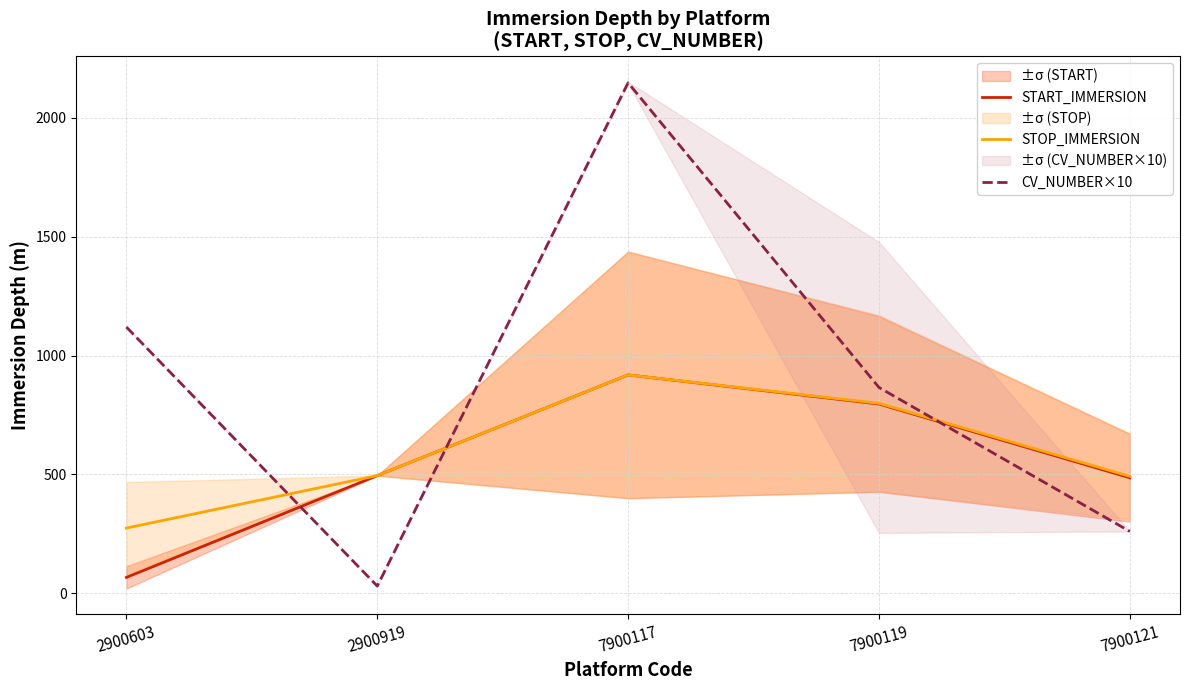

Reading left to right, what are all the values shown in this chart?

START_IMMERSION: 2900603=66.5	2900919=494.8	7900117=918.6	7900119=796.1	7900121=485.8
STOP_IMMERSION: 2900603=274.1	2900919=494.8	7900117=918.6	7900119=799.0	7900121=491.8
CV_NUMBER×10: 2900603=1120.0	2900919=30.0	7900117=2148.0	7900119=865.8	7900121=260.0